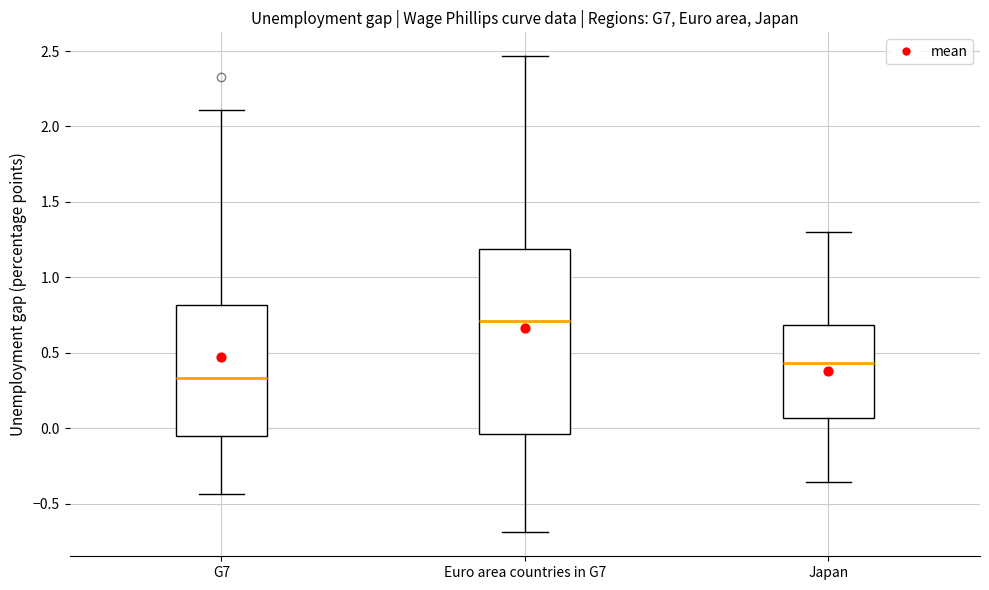

Which box is the tallest, from its lower edge to its upper edge?

Euro area countries in G7